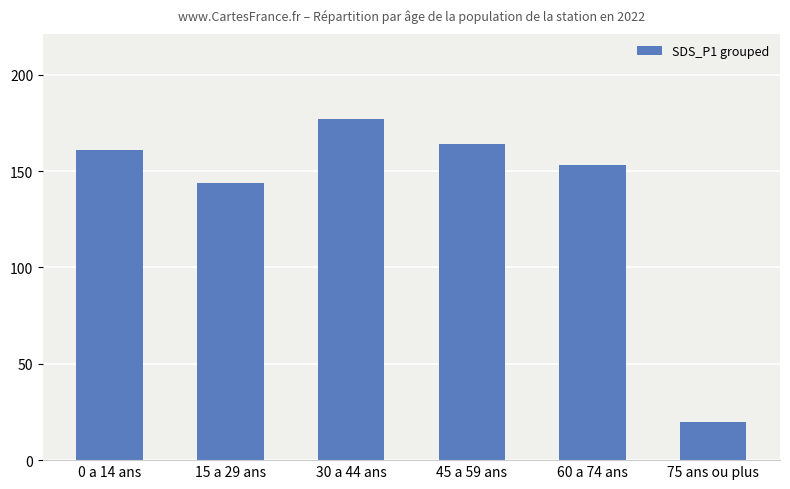

Where is the data nearest to the value 98?

15 a 29 ans